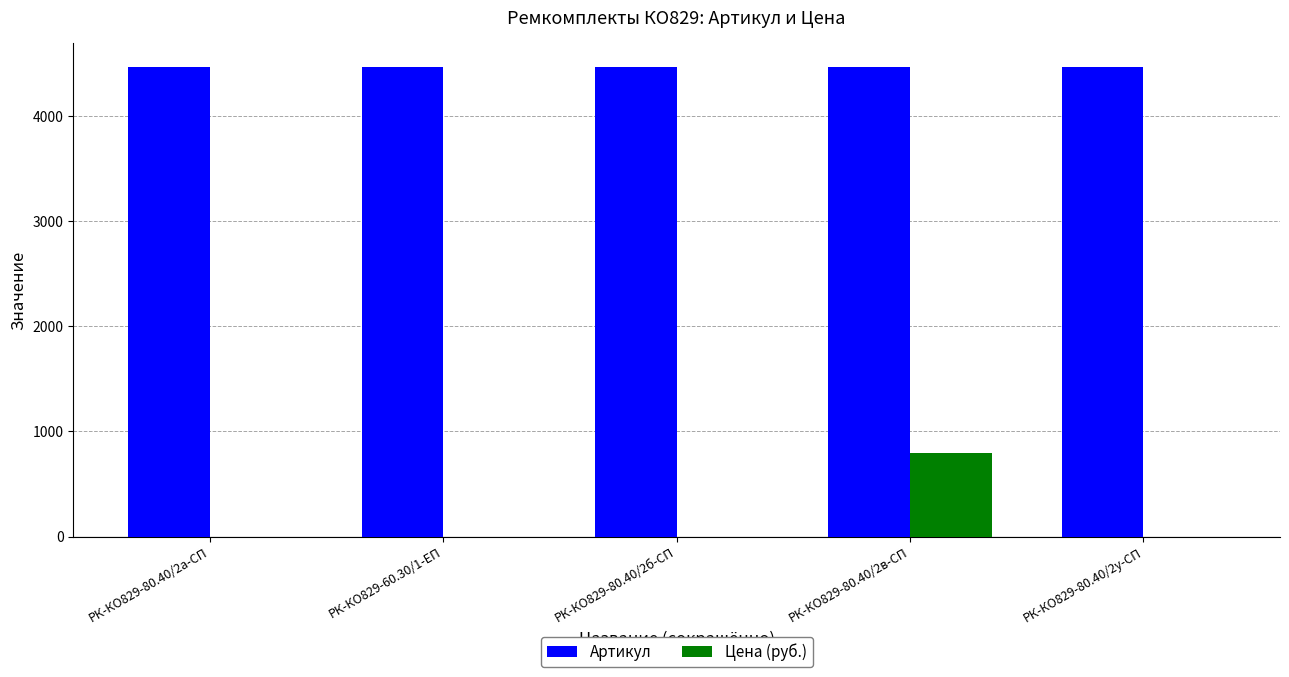

What is the sum of all Артикул values?

22335.0